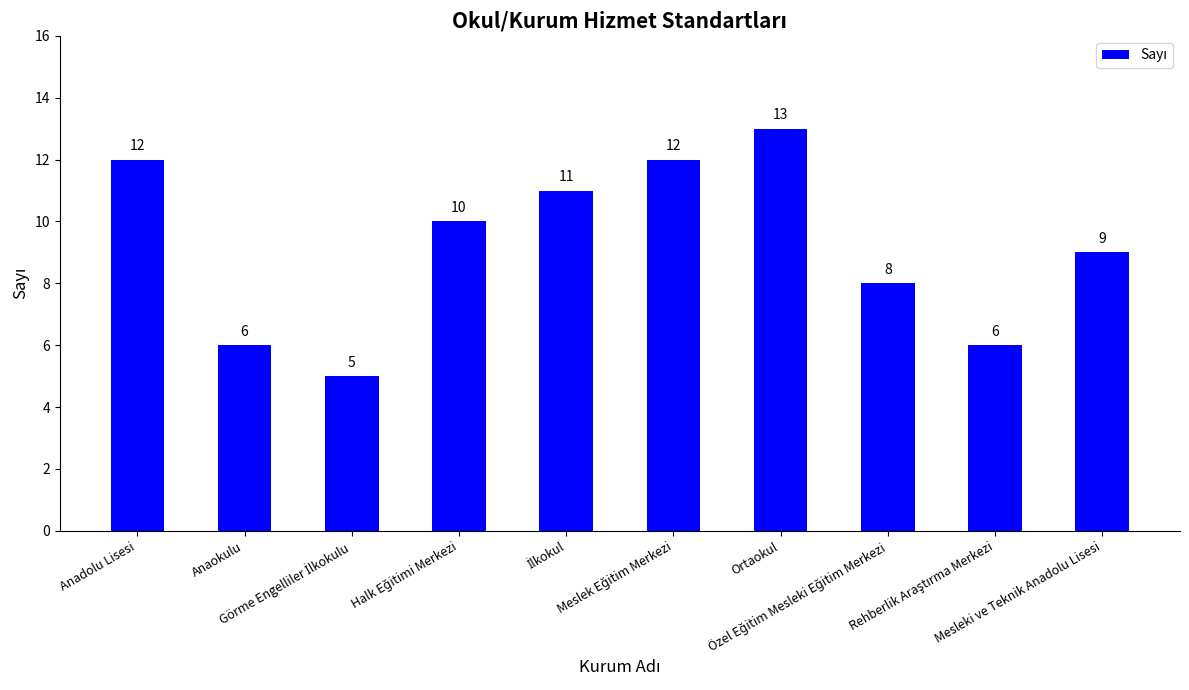

What is the greatest value displayed?

13